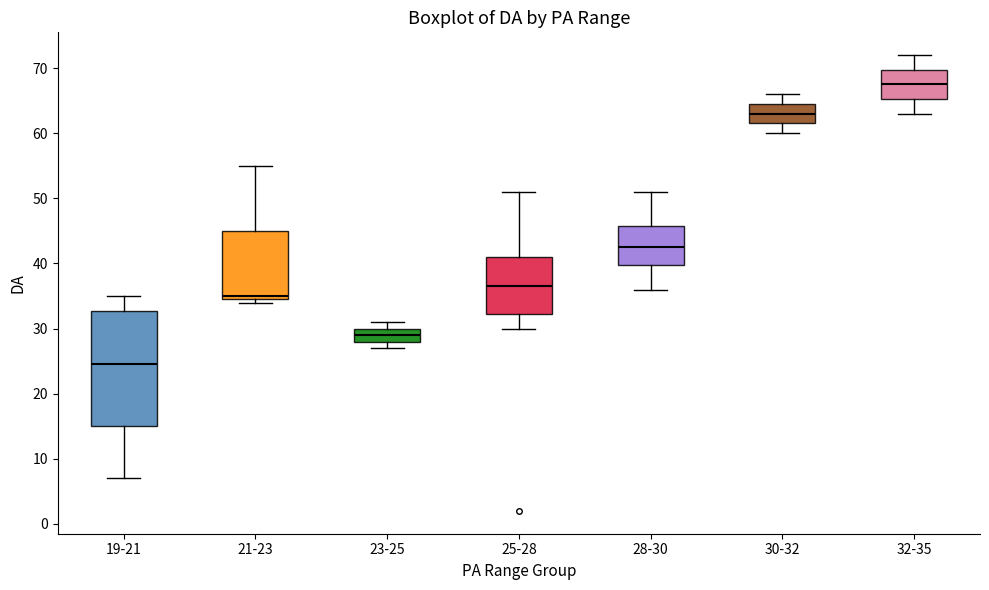

Where is the upper edge of the box for 21-23 on the y-axis? The values are not printed on the chart, so give them approximately, as read against the axis.

45